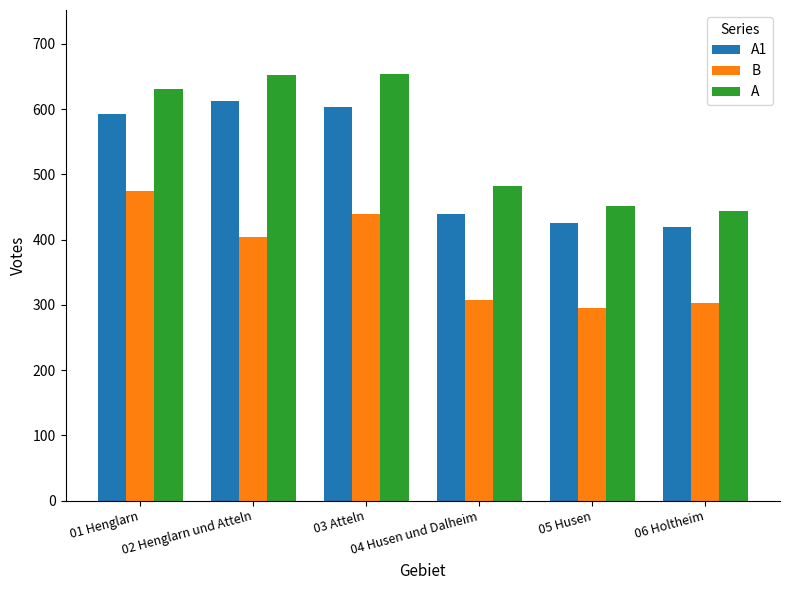

What is the sum of all A1 values?

3095